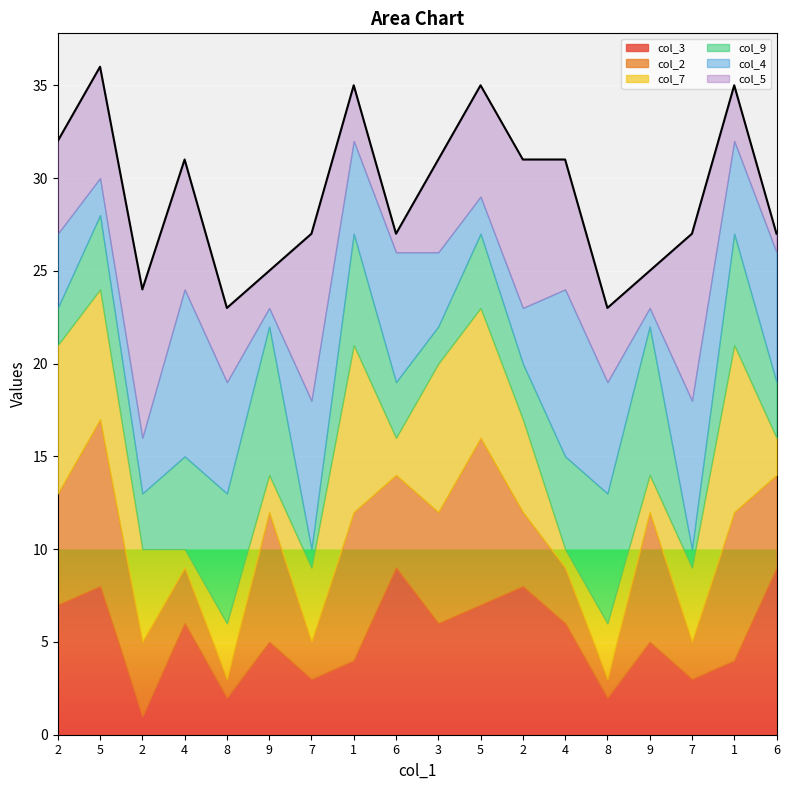

Between 3 and 6, which is larger?

6